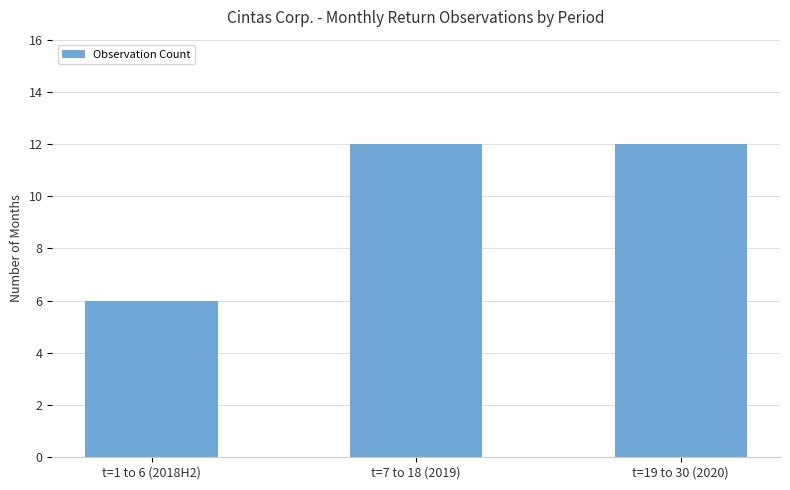

What is the ratio of the value at t=1 to 6 (2018H2) to the value at t=7 to 18 (2019)?

0.5